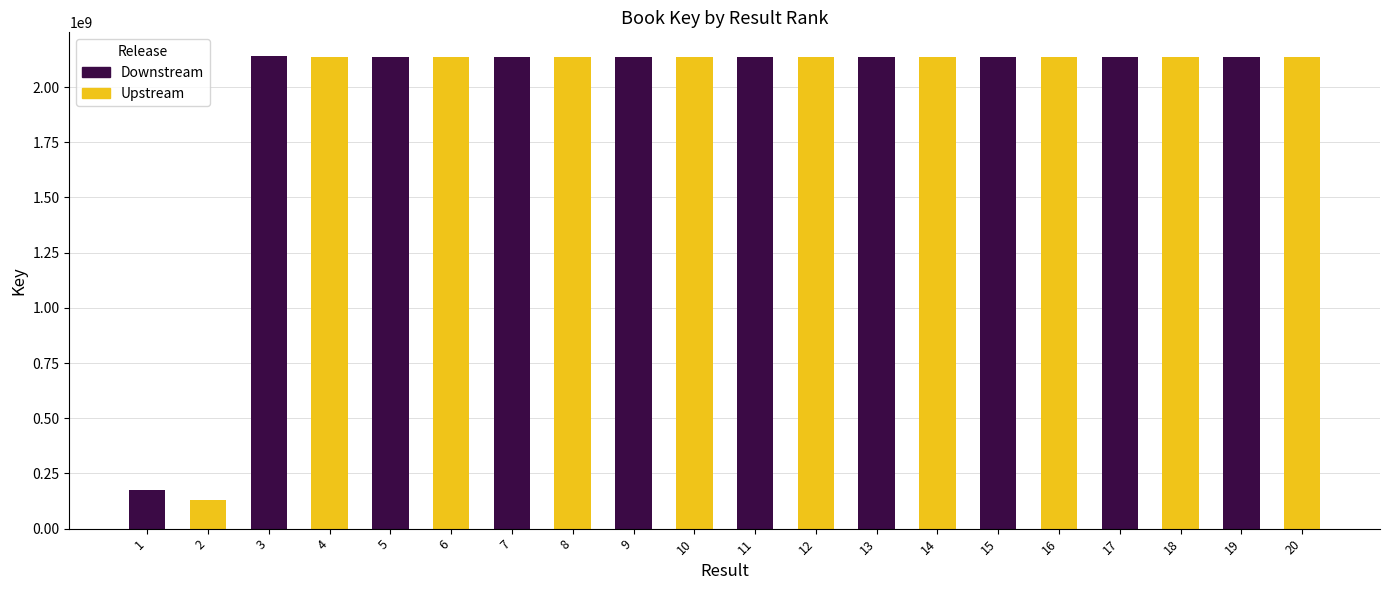

At which label does the data first exceed 2137681291?

3